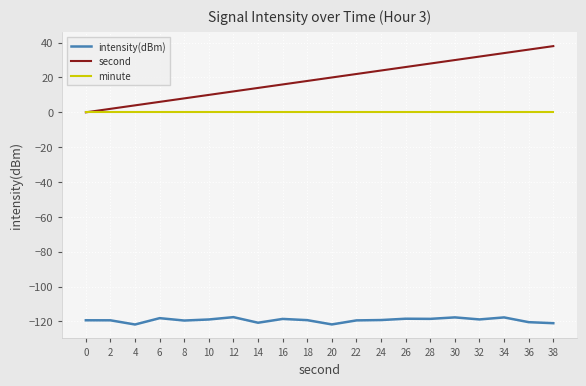

Is the value of minute at 20 greater than the value of intensity(dBm) at 4?

Yes